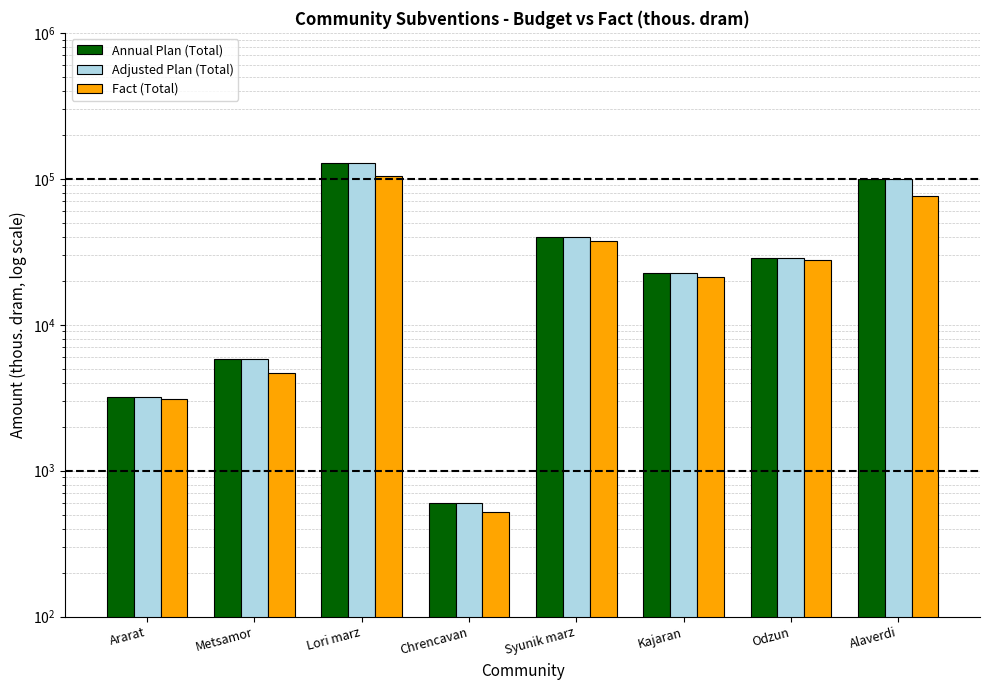

List the series in order of their peak value, lowest first.

Fact (Total), Annual Plan (Total), Adjusted Plan (Total)